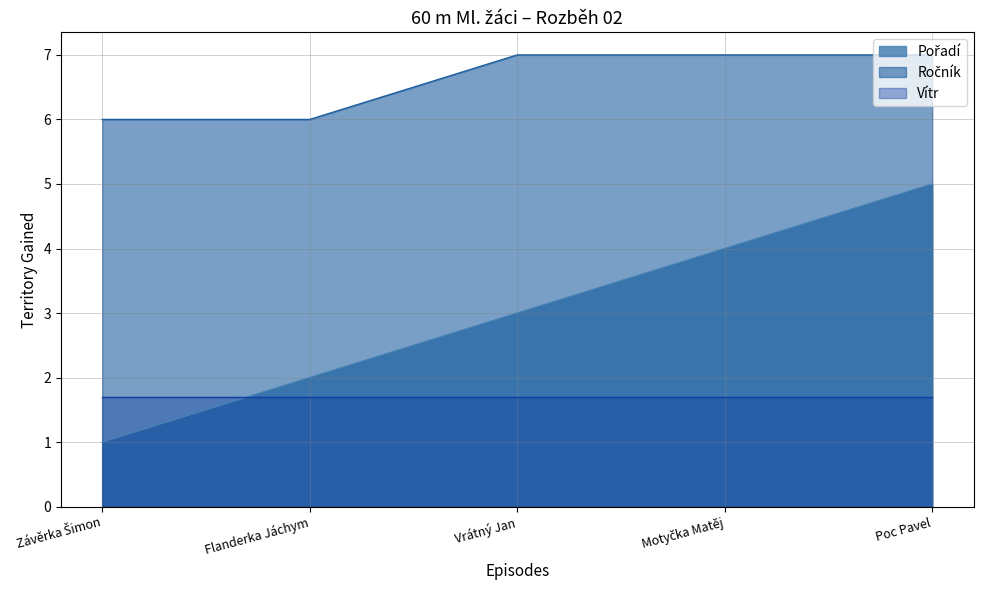

True or false: Pořadí has a value of 5 at Poc Pavel.

True